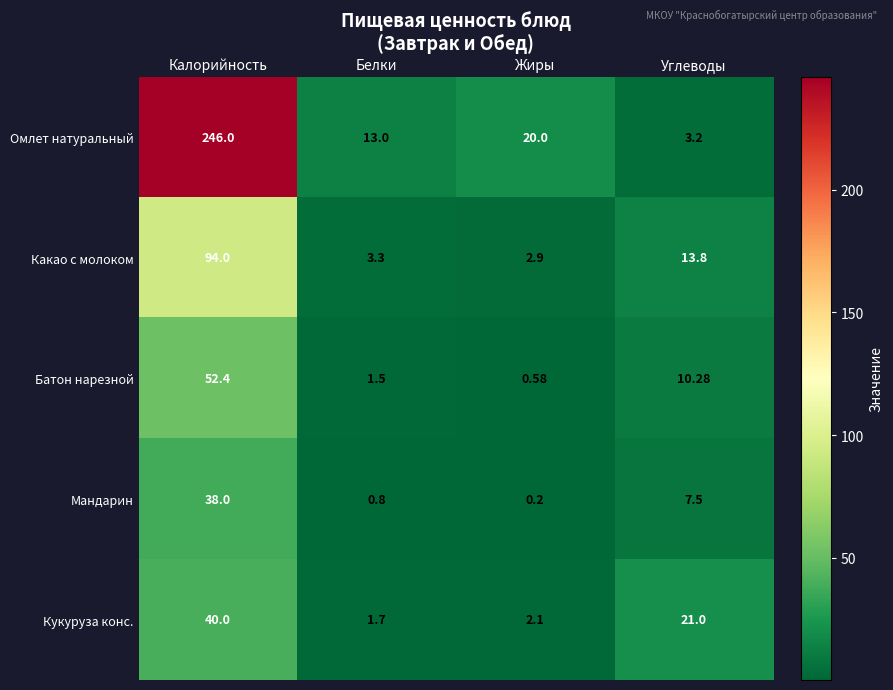

Where does the Какао с молоком series first go above 13?

Калорийность